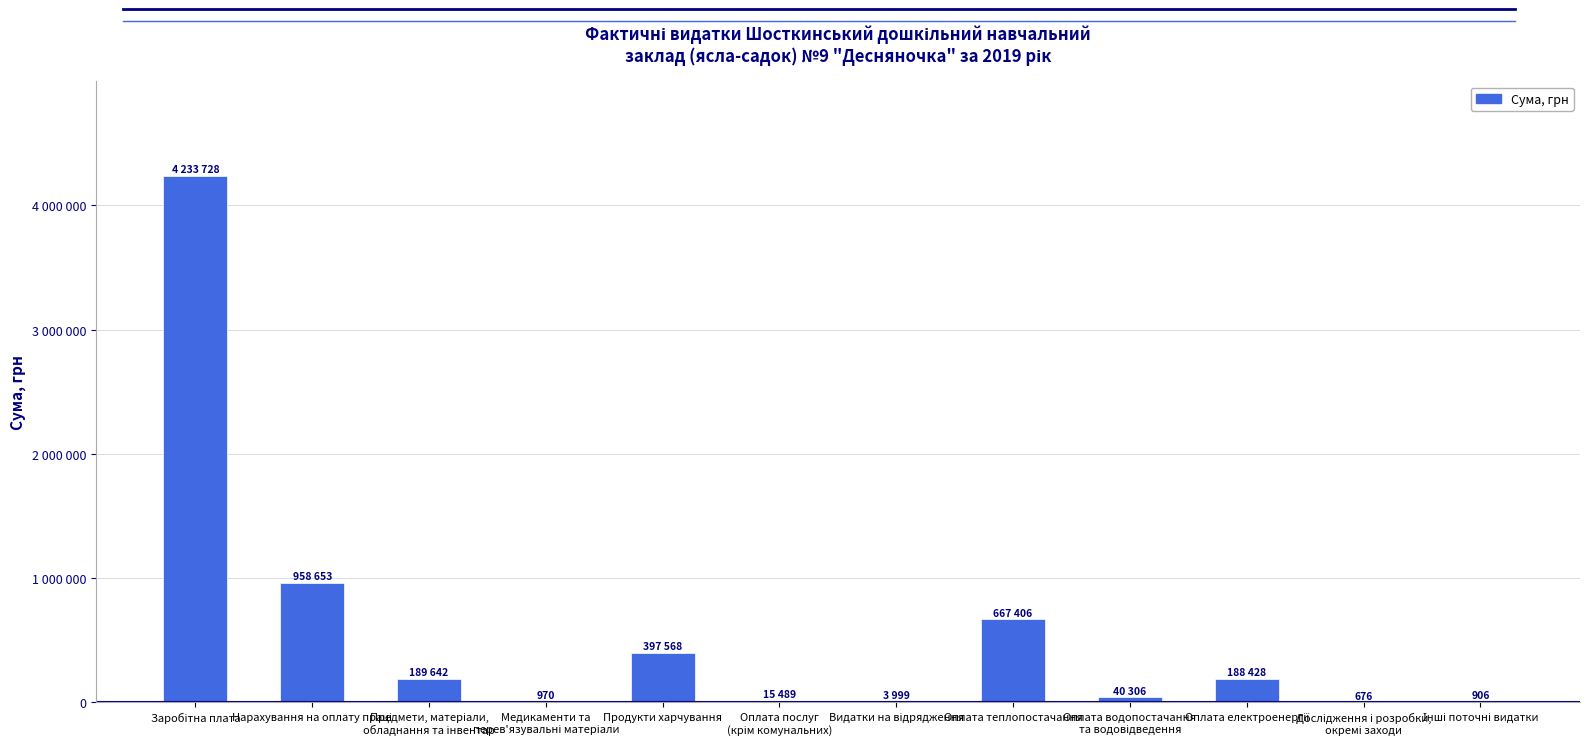

Are the bars horizontal?

No